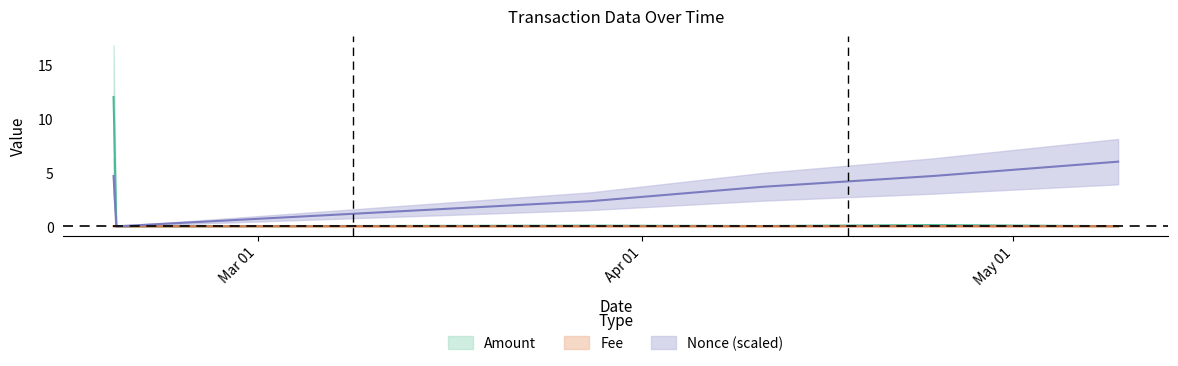

How many data points in Amount are above 0?

5